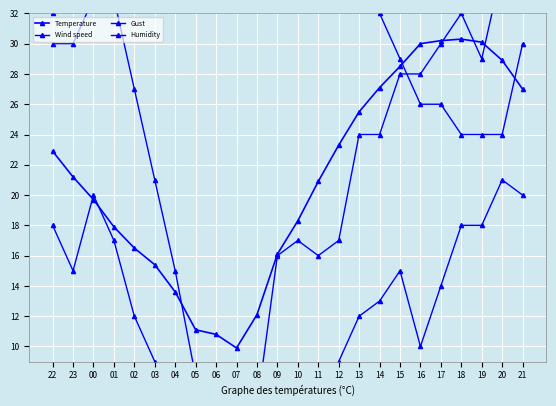

What is the value of the Wind speed point at the 2nd from the left?

15.0